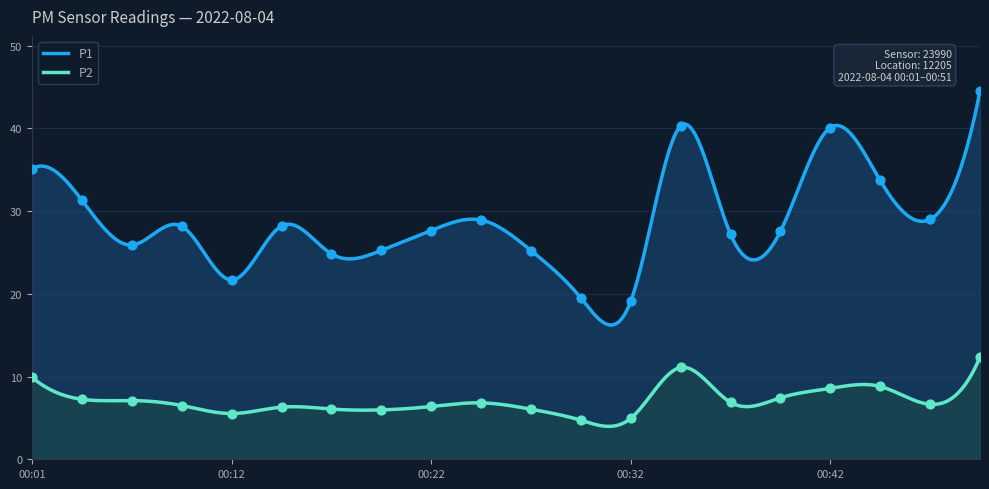

What is the total value across all series at 00:32?

24.1